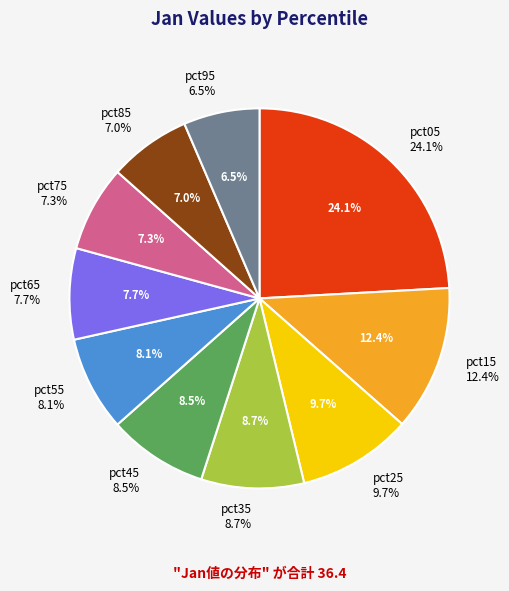

Does pct15 represent more than half of the total?

No